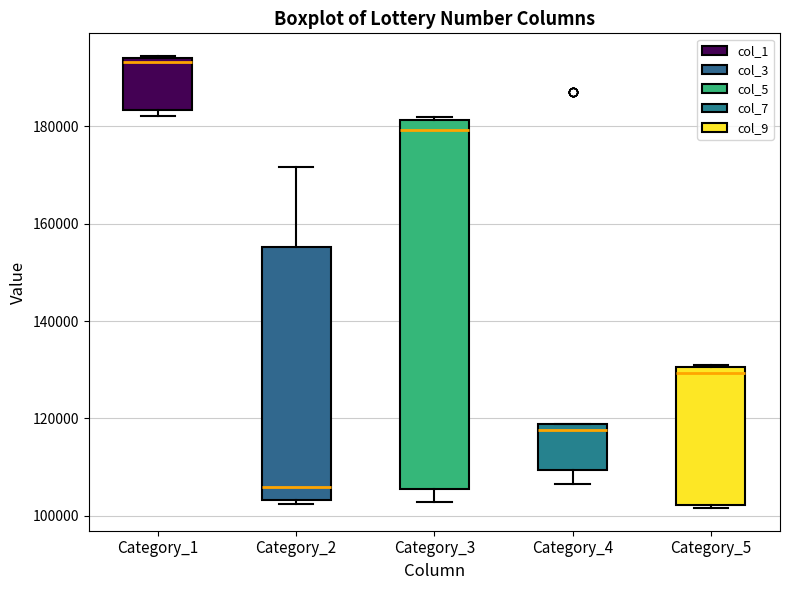

Where is the lower edge of the box for Category_3 on the y-axis? The values are not printed on the chart, so give them approximately, as read against the axis.

106000